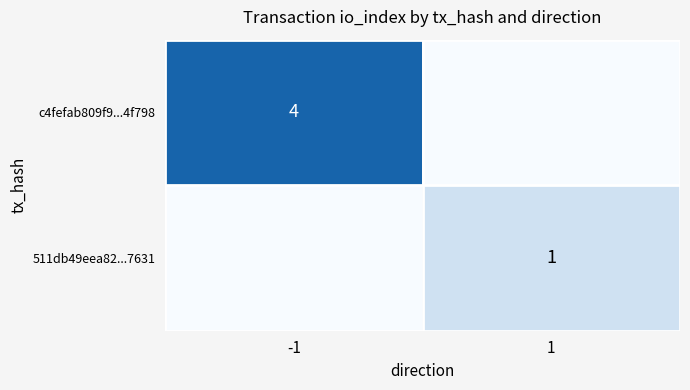

The 511db49eea82...7631 series shows 1 at 1. True or false?

True